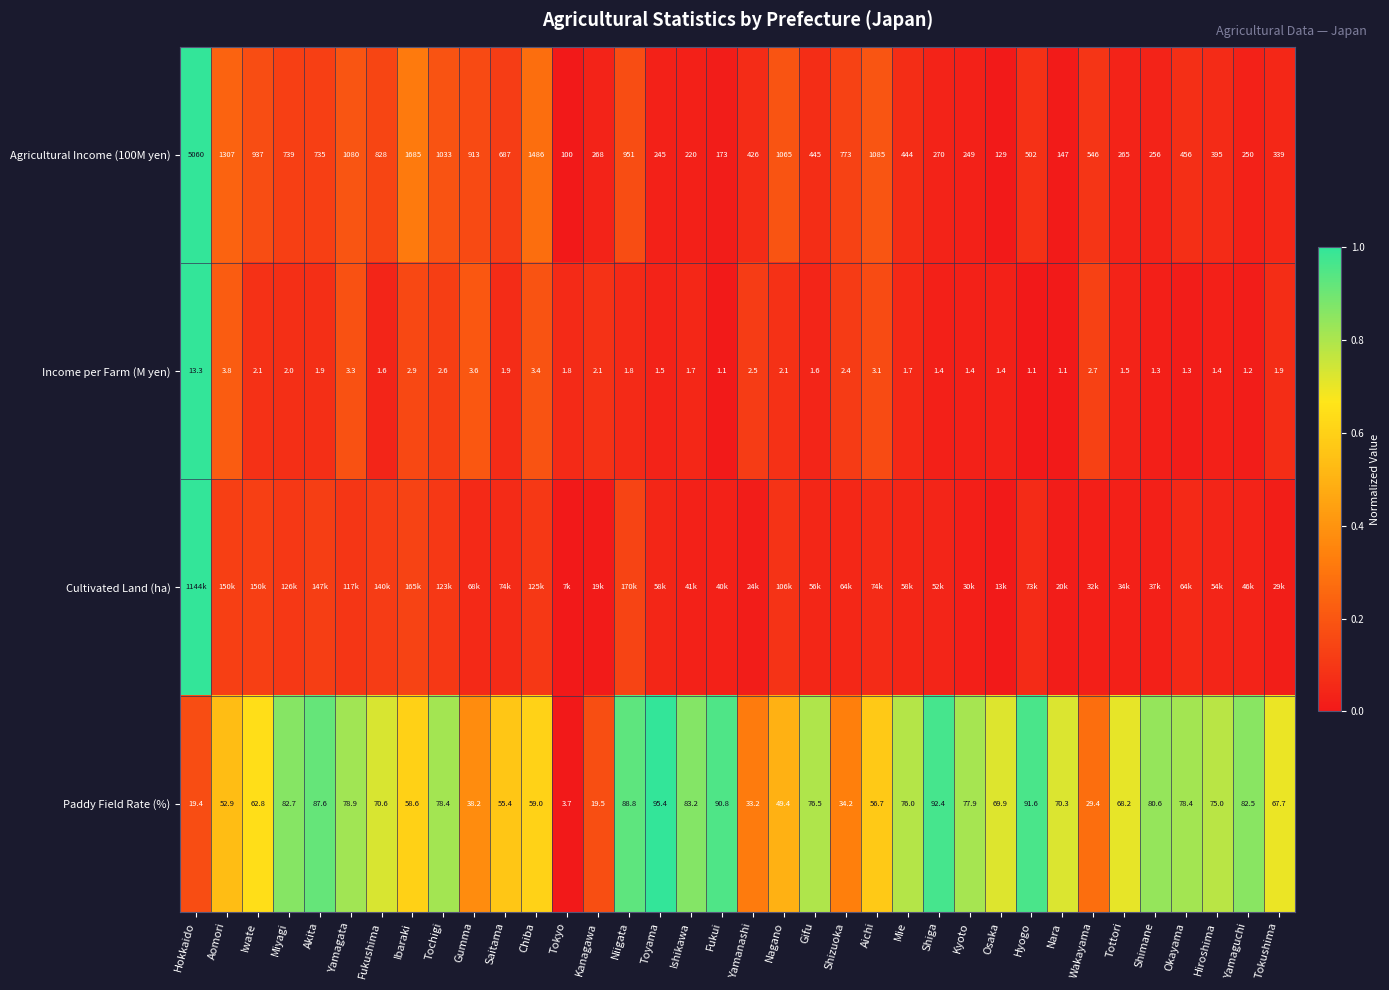

Where is Agricultural Income (100M yen) nearest to the value 2580?

Ibaraki